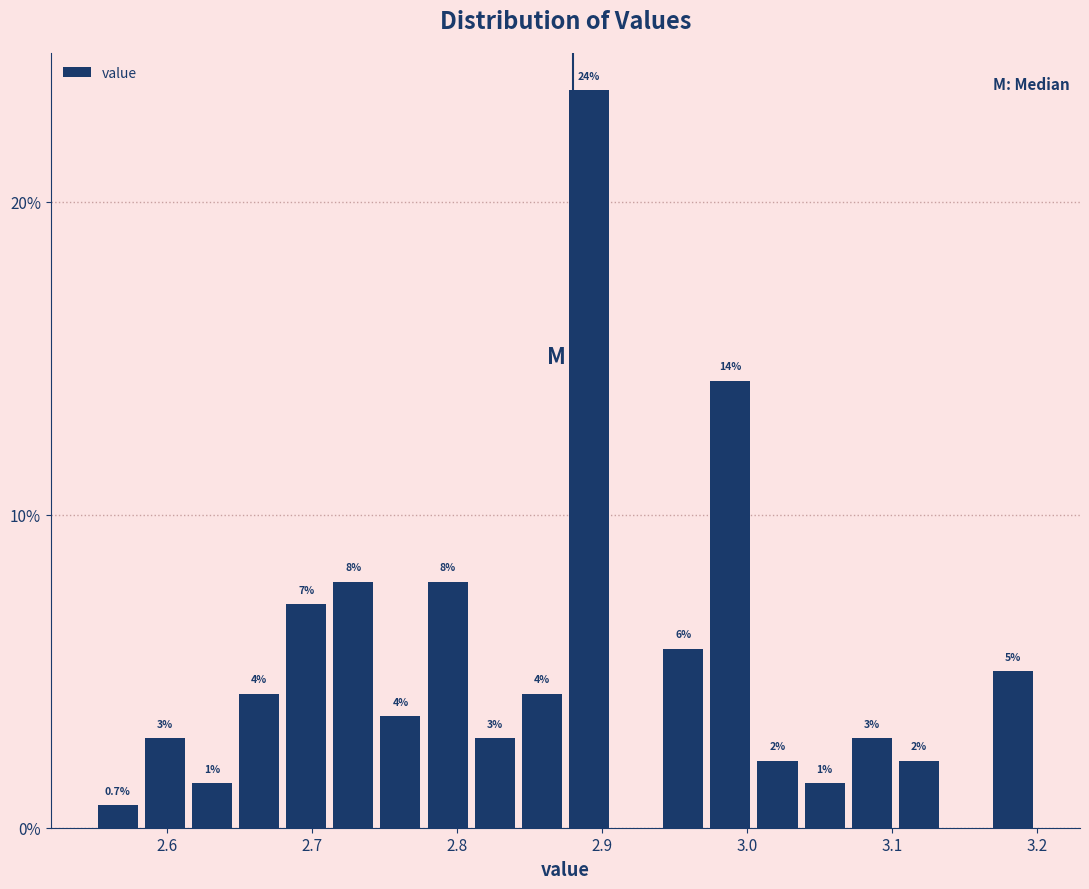

Around what value on the x-axis is the tallest bar? Give the approximate position of its centre, as read against the axis.

2.89